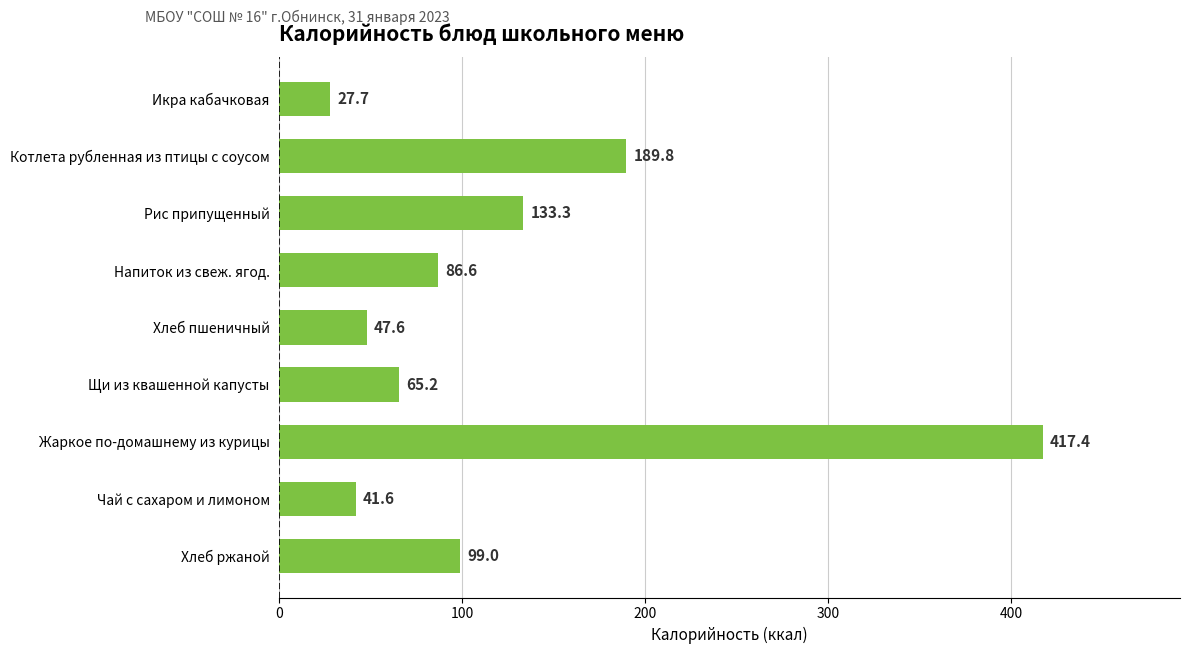

What is the difference between the second highest and minimum values?

162.1